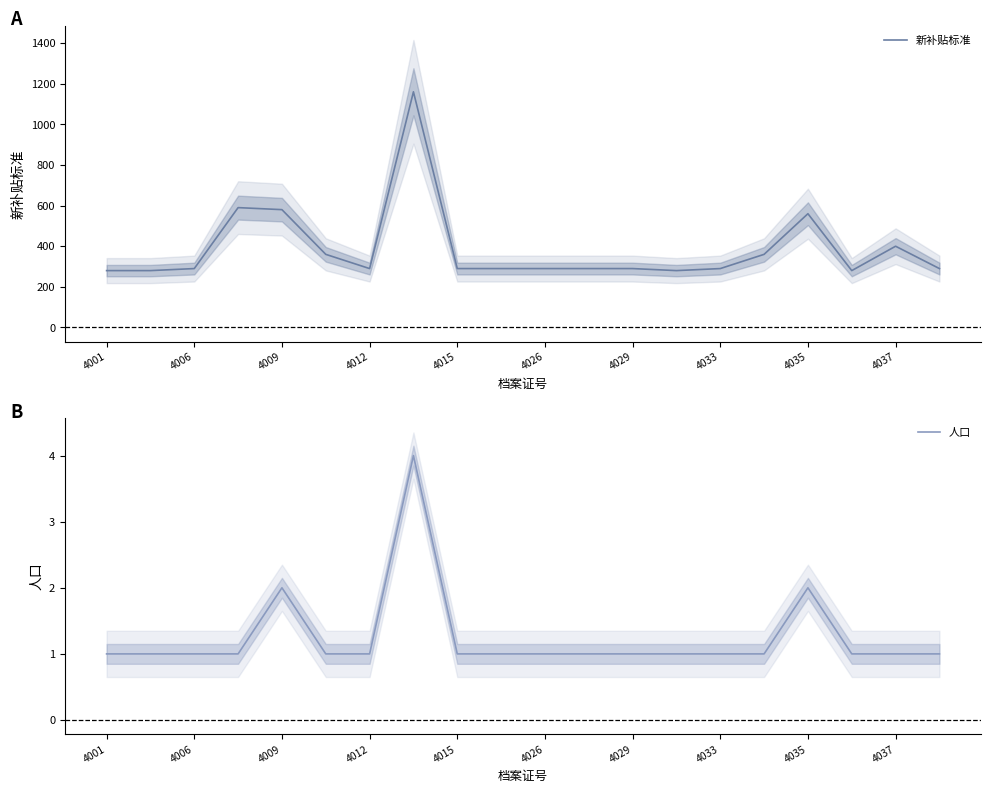

What is the highest value of the 新补贴标准 series?

1160